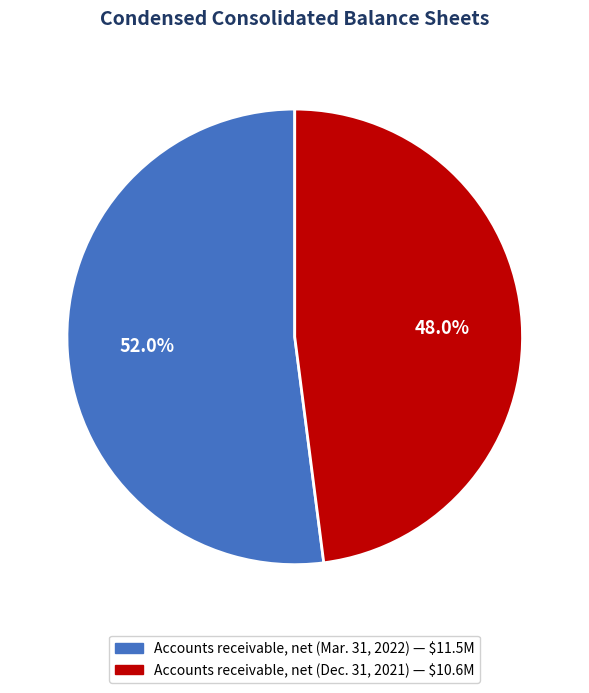

Does any single category account for the majority?

Yes